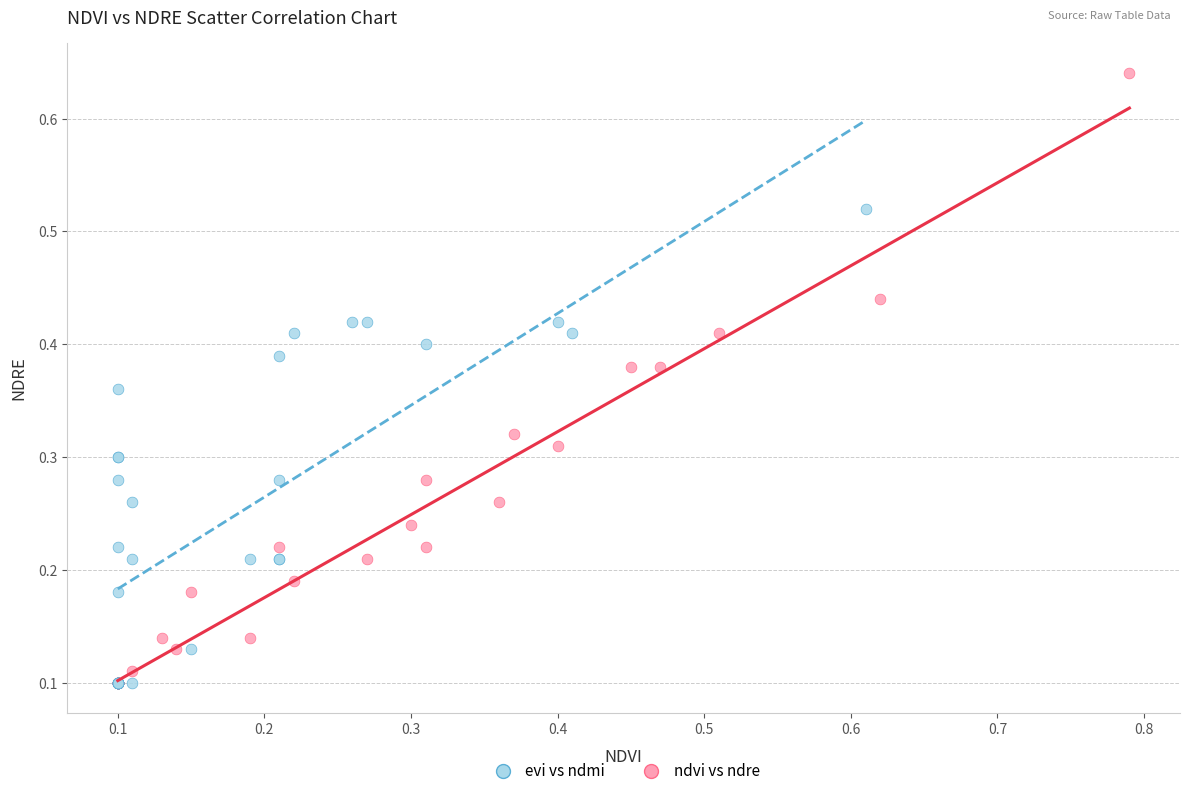

Which series reaches the maximum Y coordinate?

ndvi vs ndre